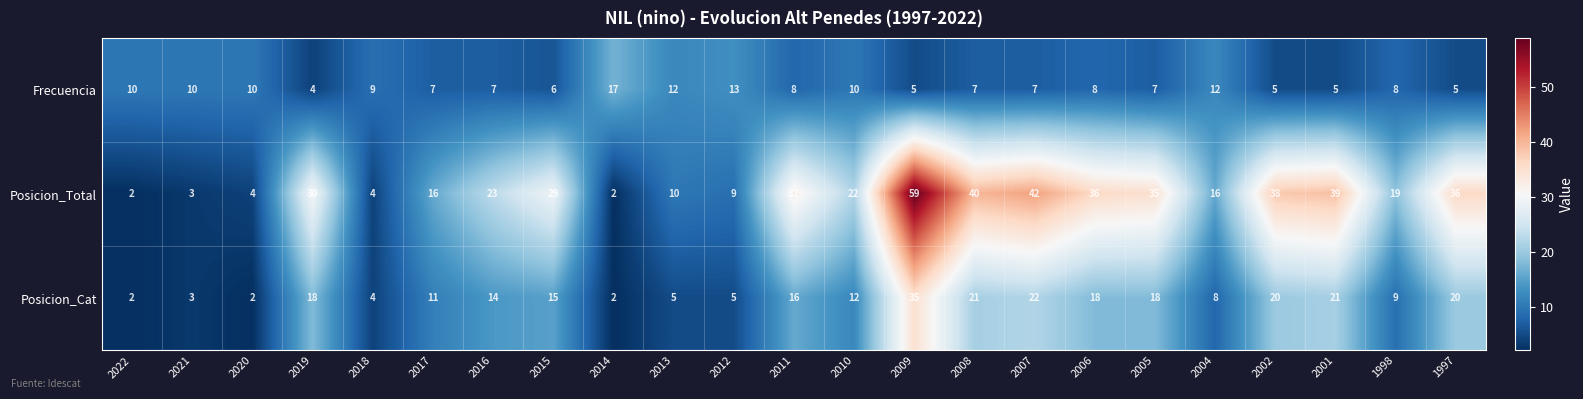

Which series has the widest spread of values?

Posicion_Total